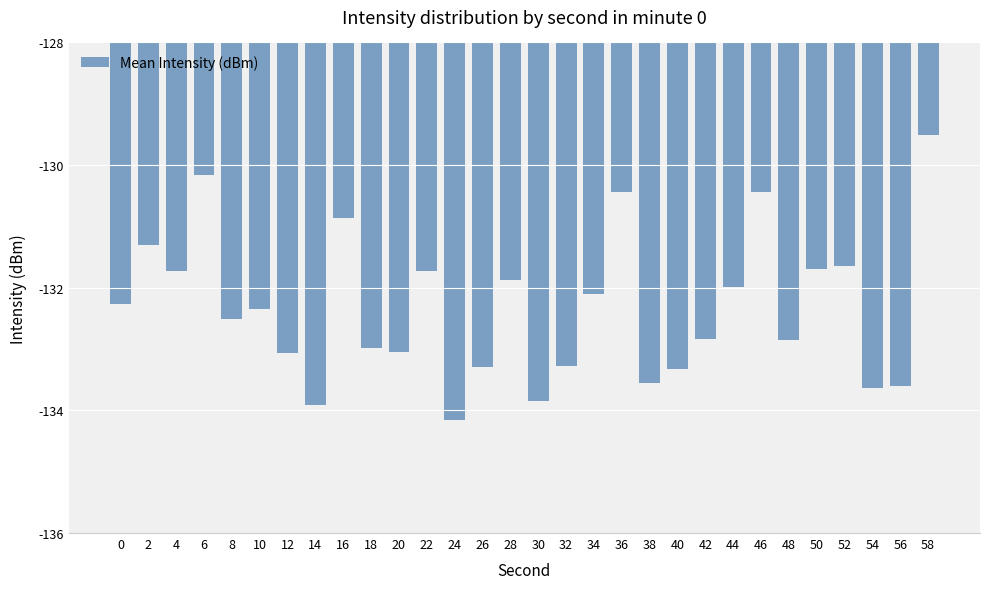

What is the change in value from 26 to 44?

+1.3